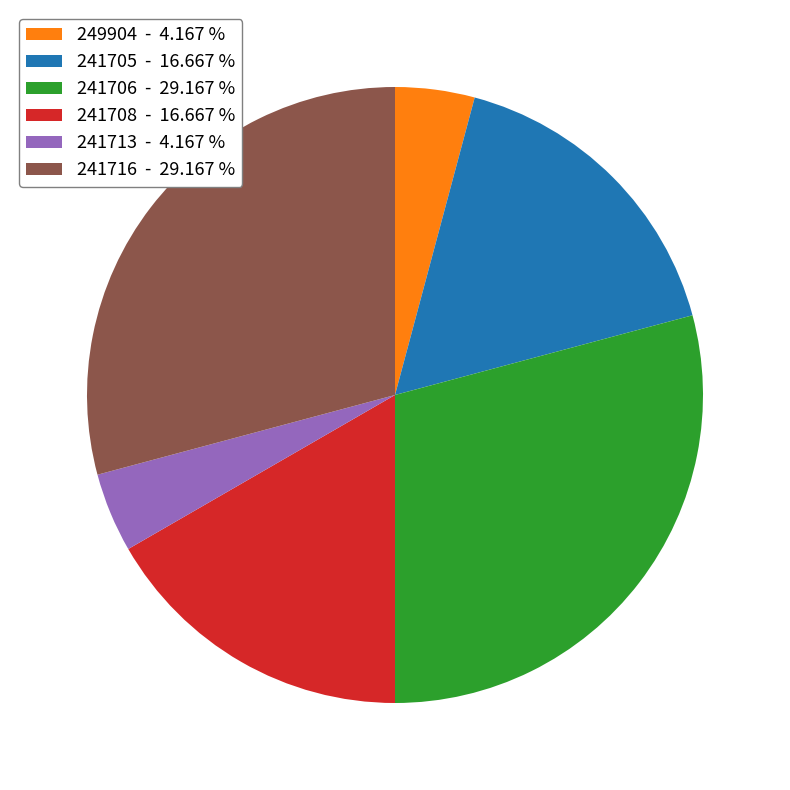

Which has a higher value, 241716 - 29.167 % or 241708 - 16.667 %?

241716 - 29.167 %